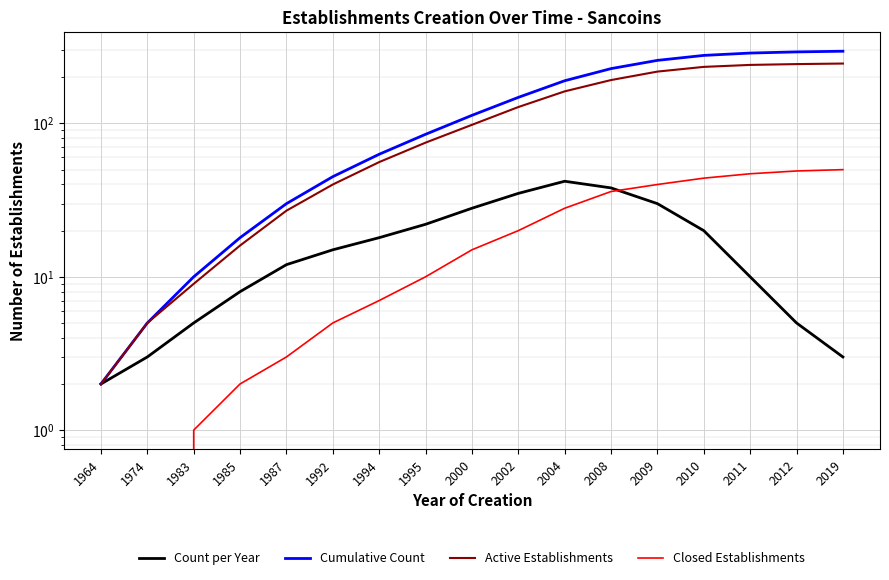

True or false: Active Establishments and Cumulative Count cross at least once.

False